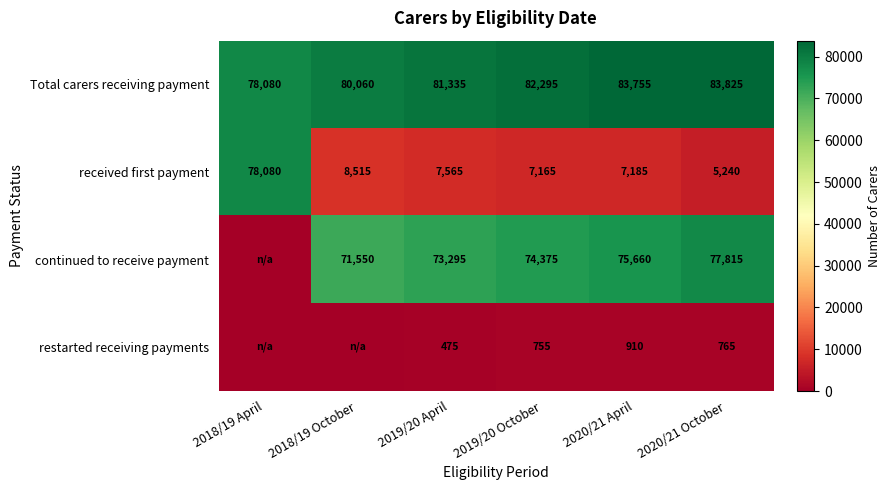

Is it true that row_3 equals 0 at 2018/19 April?

True